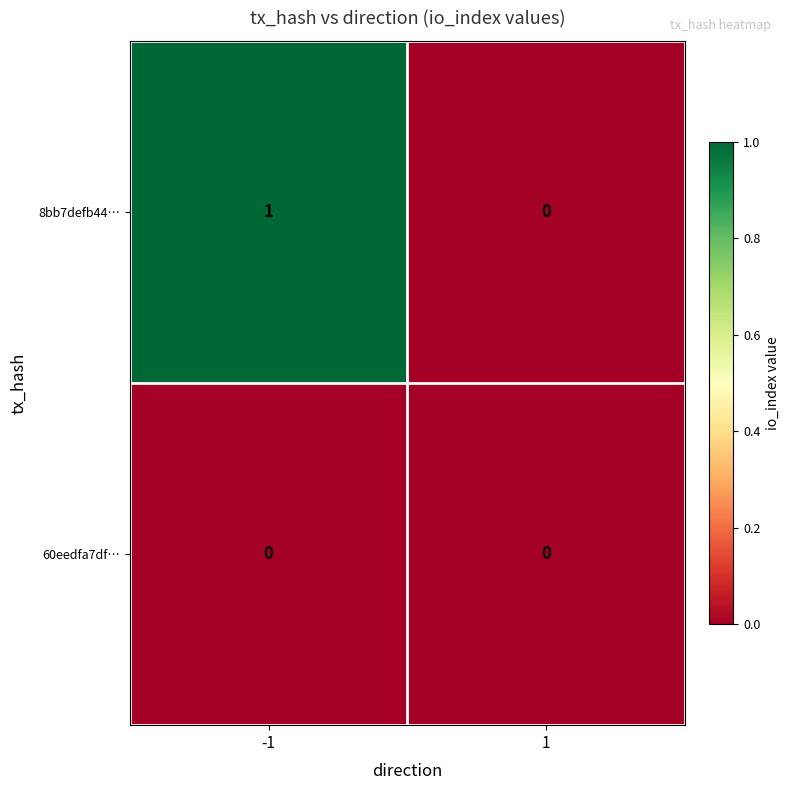

Rank the series by their maximum value, from highest to lowest.

8bb7defb44…, 60eedfa7df…